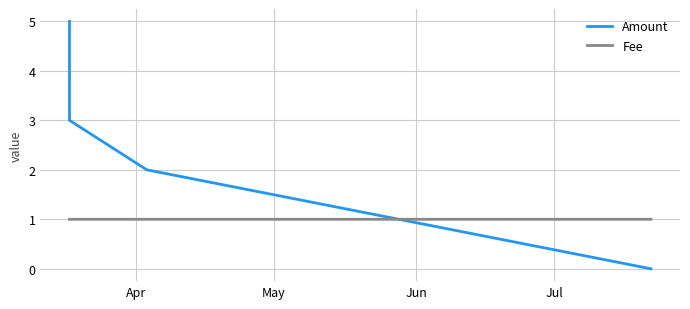

What is the difference between the maximum and minimum values in the Amount series?

5.0